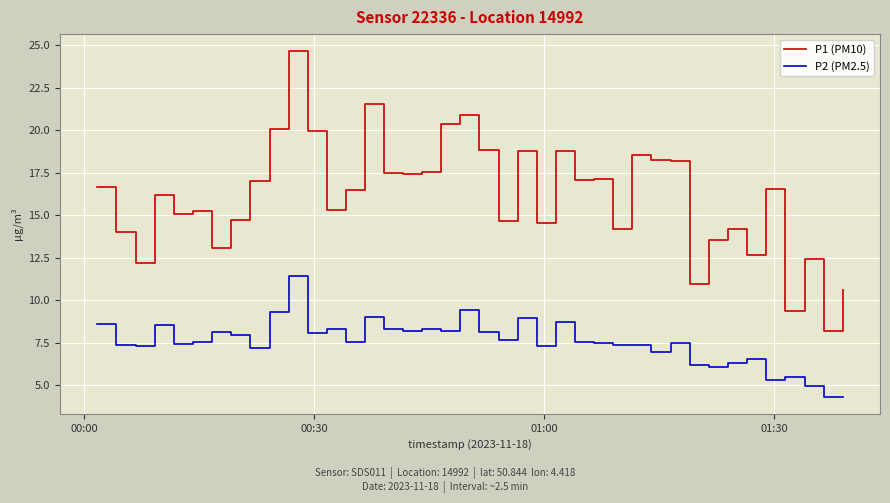

What is the sum of all P1 (PM10) values?

643.3